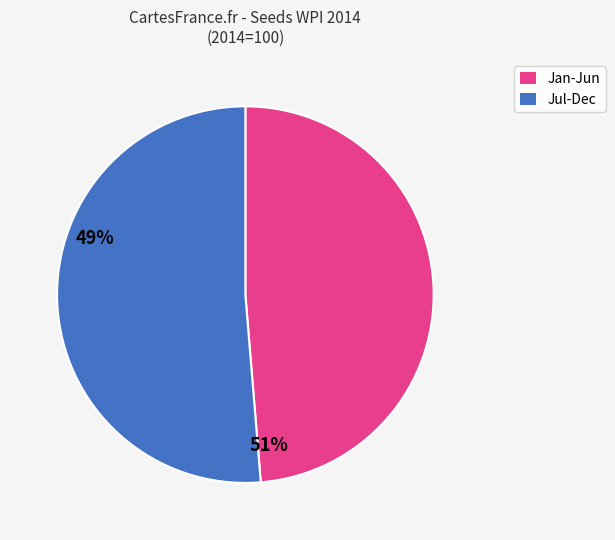

Is there a majority slice in this chart?

Yes